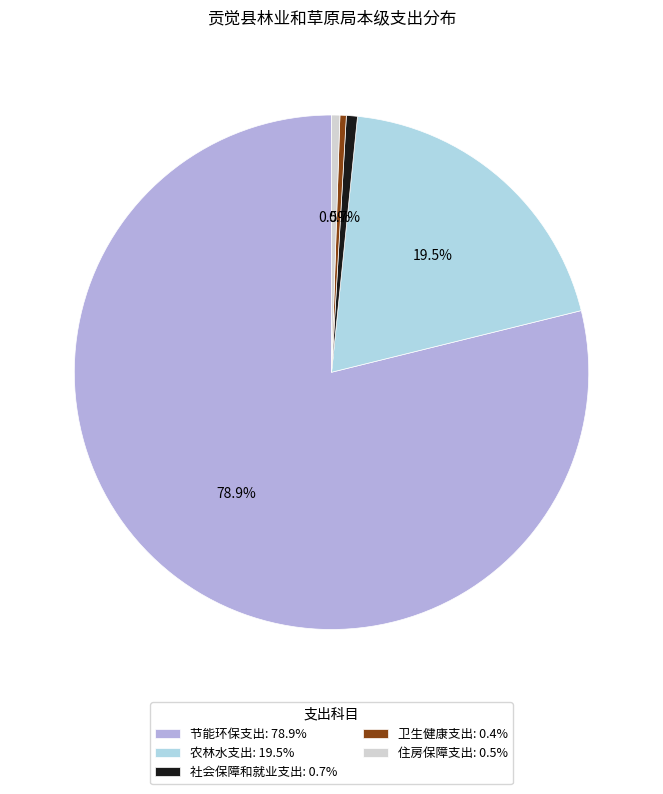

How much of the chart is everything except 社会保障和就业支出: 0.7%?

99.3%